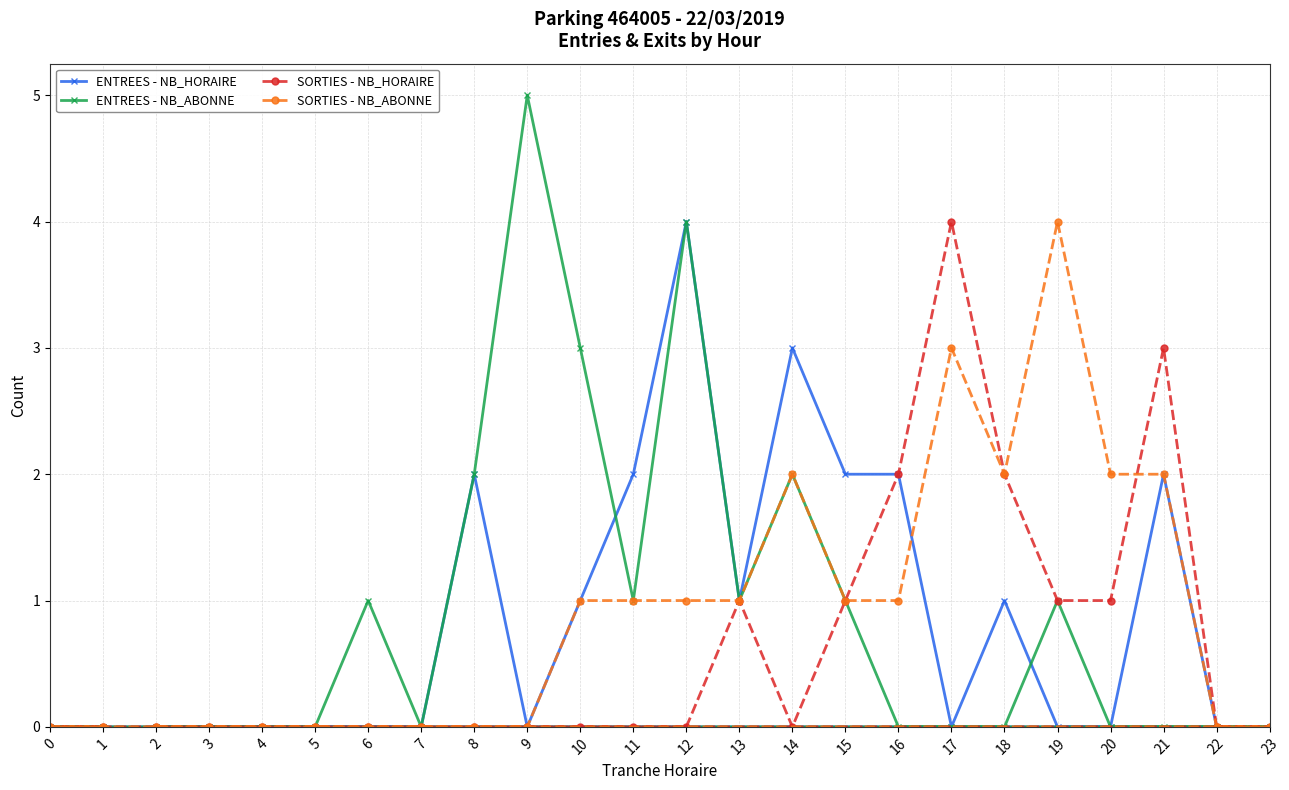

At which category is the sum across all series the highest?

12